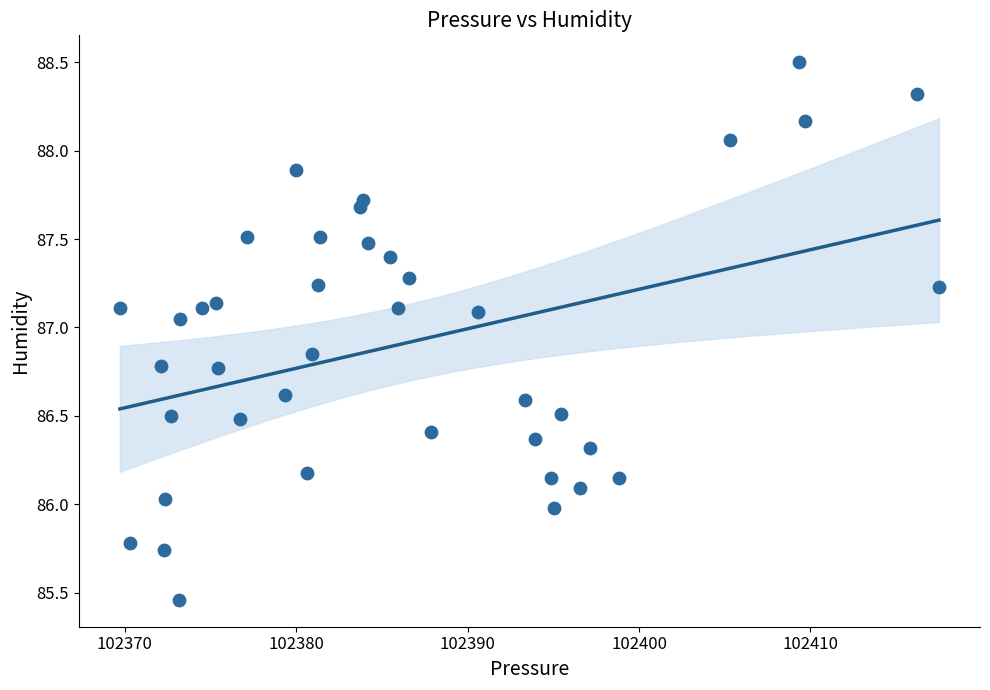

What is the range of Y values (max minus min)?

3.0